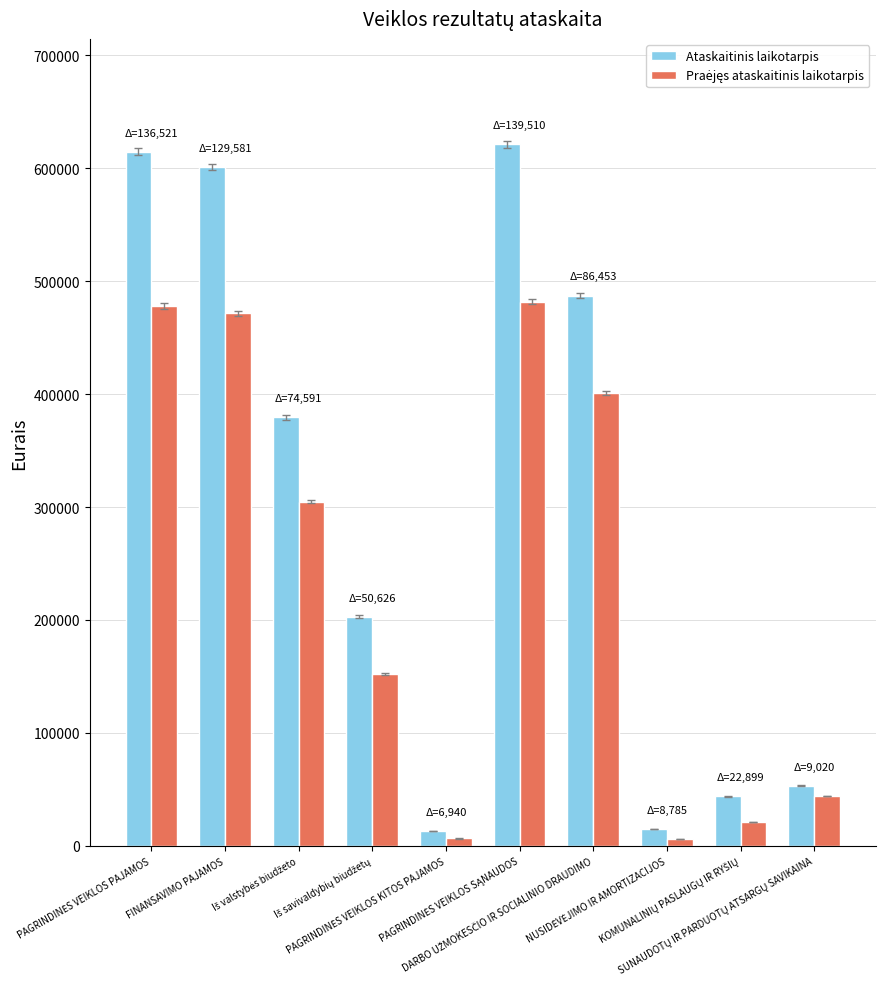

What is the difference between the maximum and minimum values in the Ataskaitinis laikotarpis series?

607835